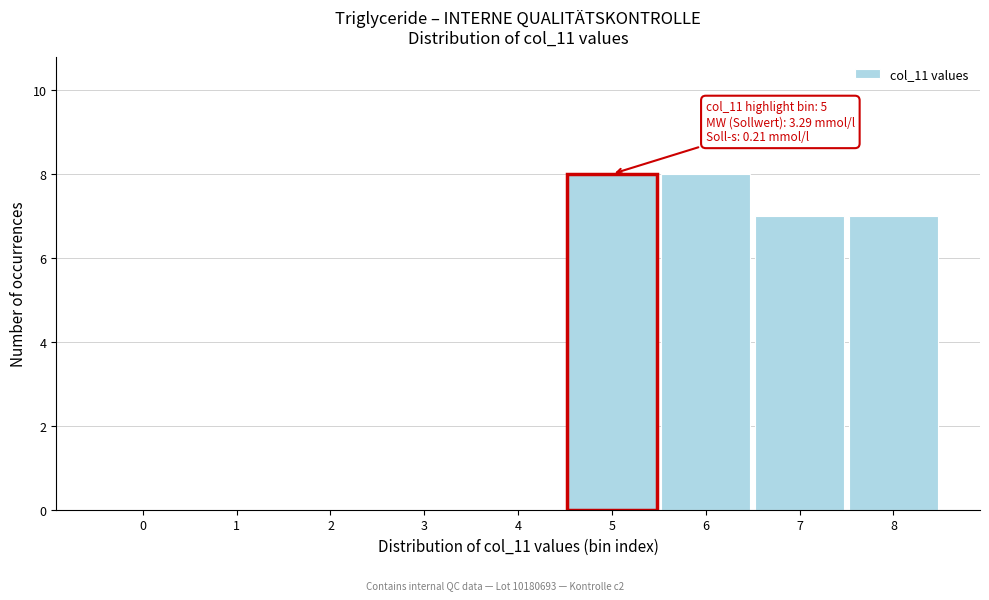

Reading left to right, list all the values displayed in this chart.

0=0	1=0	2=0	3=0	4=0	5=8	6=8	7=7	8=7